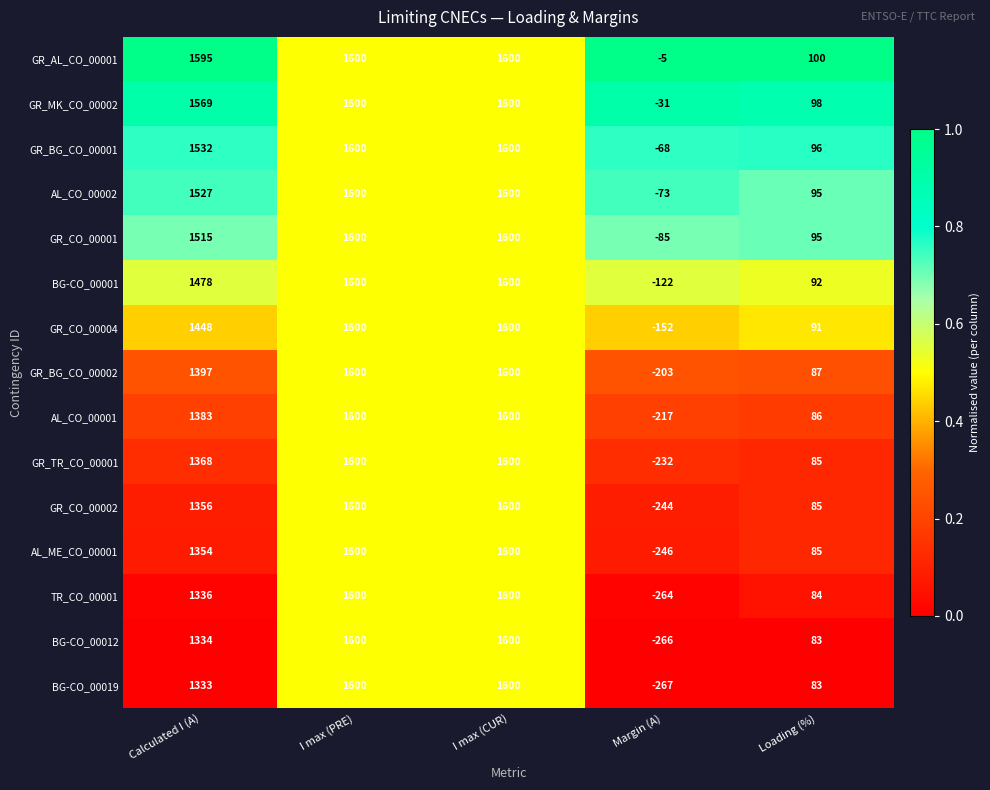

What is the difference between the second highest and second lowest values in the BG-CO_00012 series?

1517